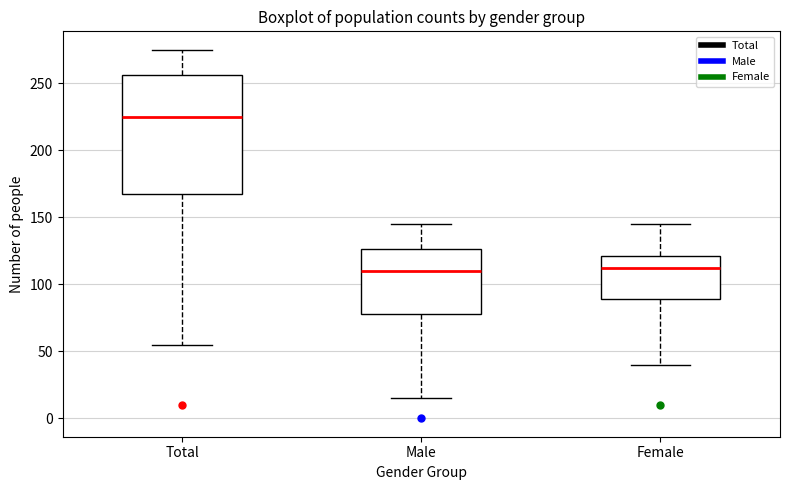

Which box is the tallest, from its lower edge to its upper edge?

Total